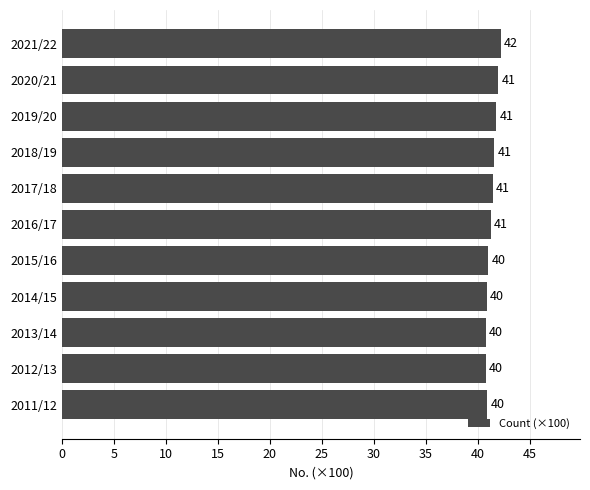

Read the value at 2012/13.

40.7